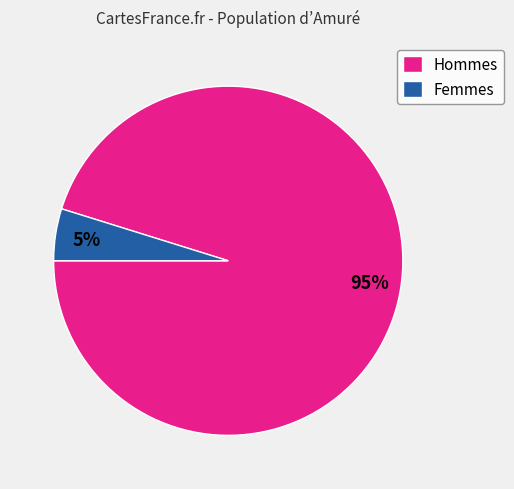

Which has a higher value, Femmes or Hommes?

Hommes